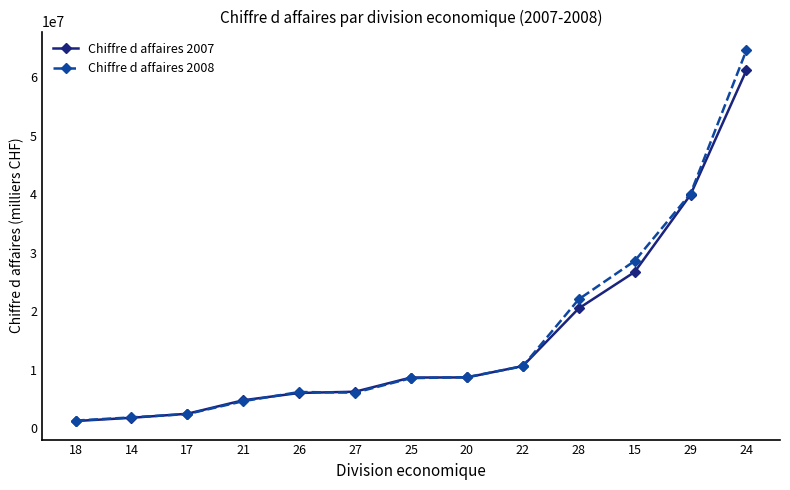

What value does the Chiffre d affaires 2007 series have at 21?

4778239